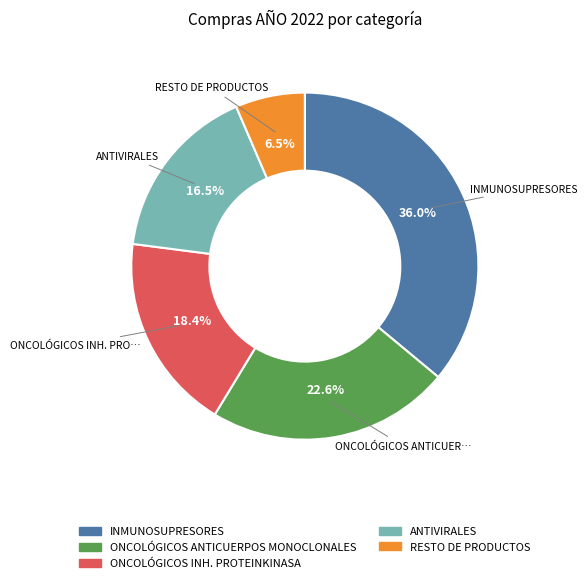

Approximately how many times larger is the value at RESTO DE PRODUCTOS compared to ONCOLÓGICOS ANTICUERPOS MONOCLONALES?

0.3